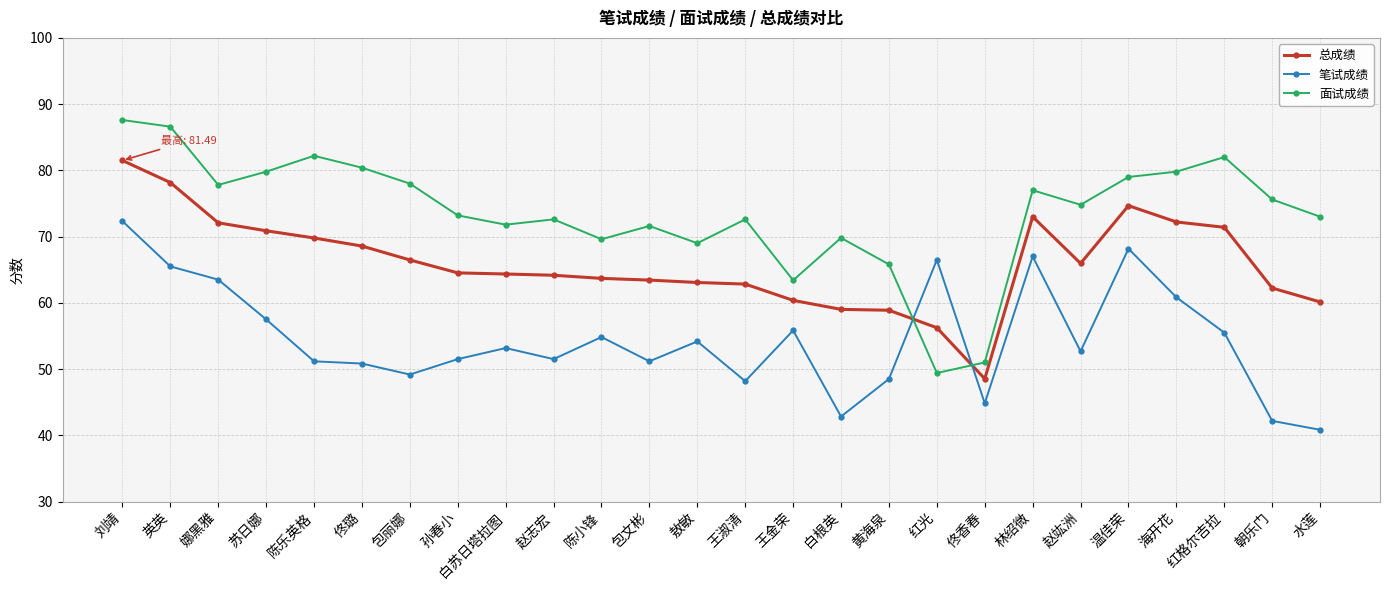

After their last crossing, which series has the higher values: 总成绩 or 笔试成绩?

总成绩